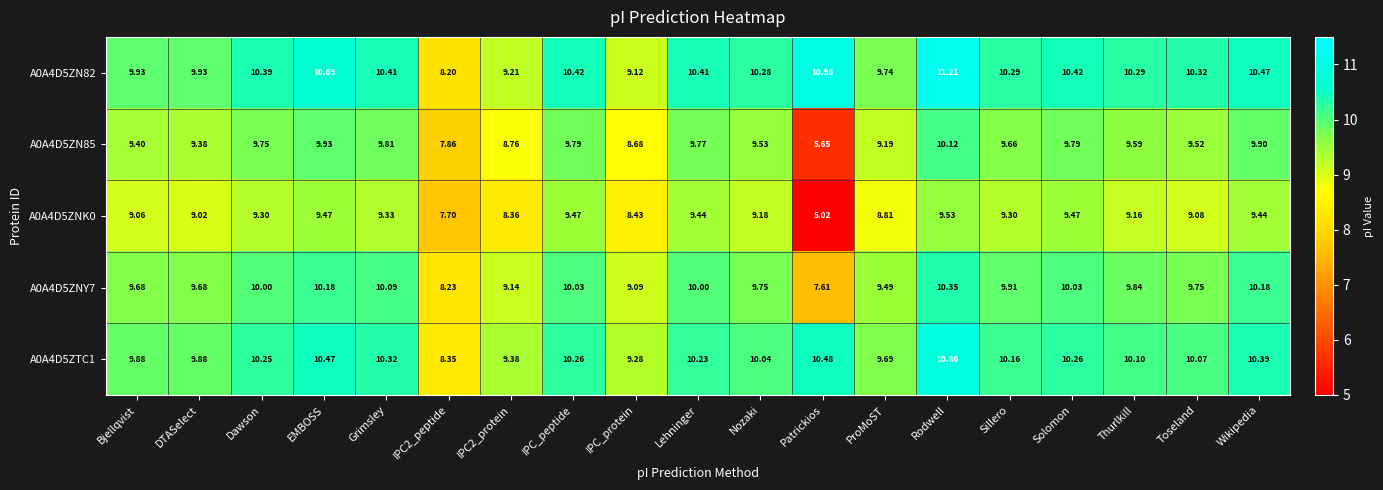

Which series has the largest total across all categories?

A0A4D5ZN82